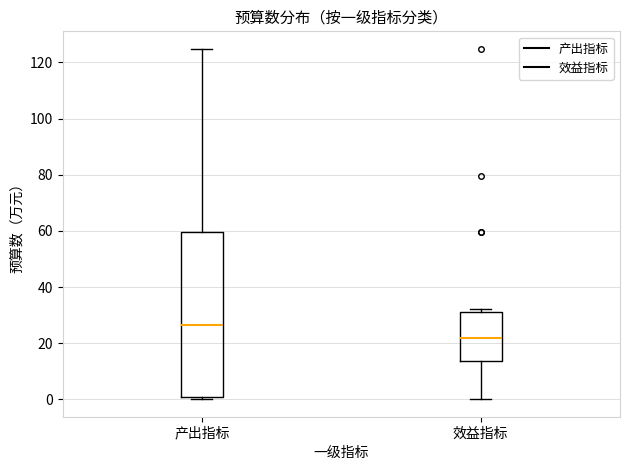

Reading left to right, read every box against the y-axis: the position of its median line, the range the box covers, and the ends of its whiskers. The values are not printed on the chart, so give them approximately, as read against the axis.

产出指标: median 26, box 0 to 60, whiskers 0 (just below the box's lower edge) to 124
效益指标: median 22, box 14 to 32, whiskers 0 to 32 (just above the box's upper edge)